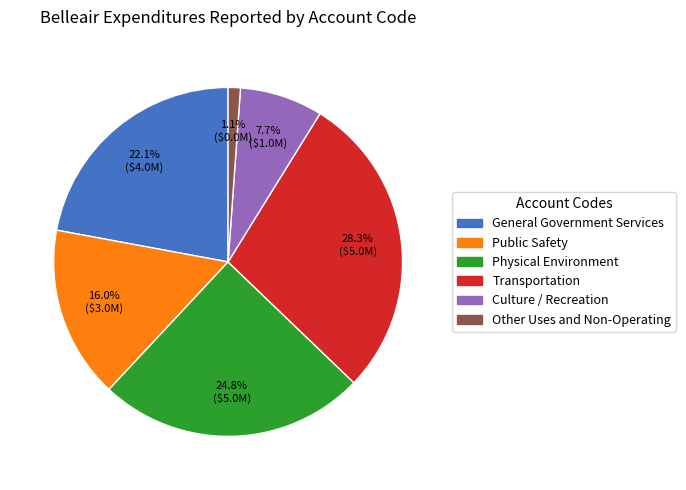

To the nearest percent, what is the average slice percentage?

17%